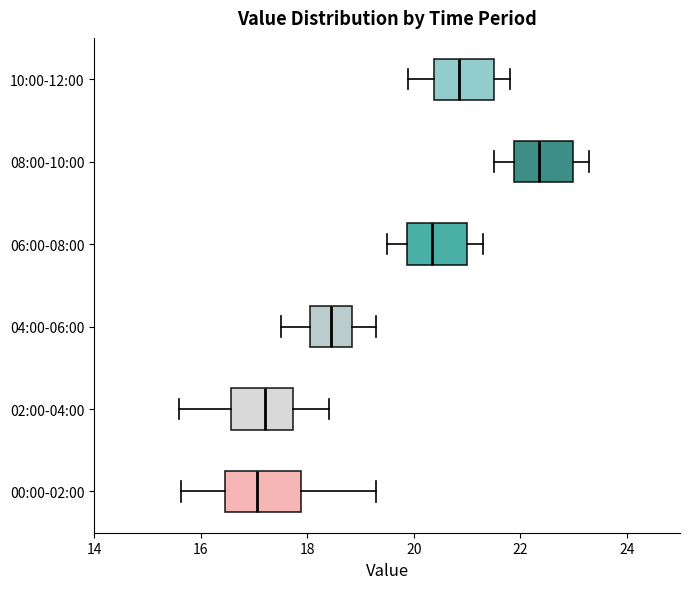

Comparing the boxes themselves (not the whiskers), which one is the widest?

00:00-02:00